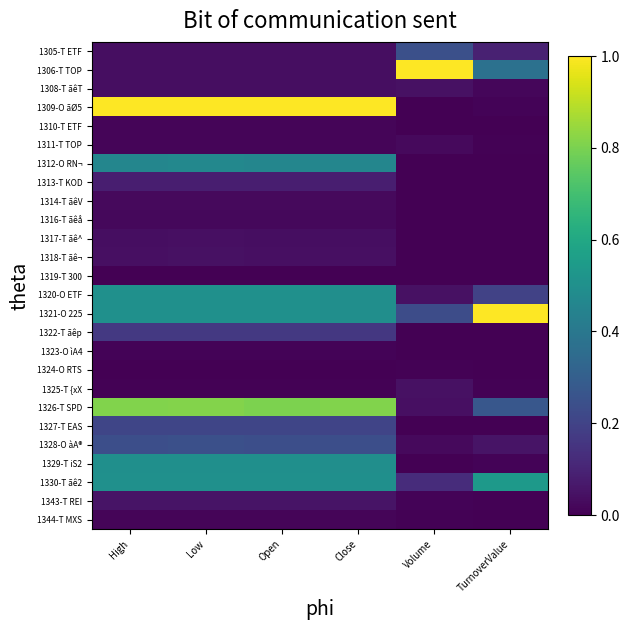

Rank the series at High from highest to lowest value.

1309-O ãØ5, 1326-T SPD, 1330-T ãê2, 1321-O 225, 1320-O ETF, 1329-T iS2, 1312-O RN¬, 1328-O àA®, 1327-T EAS, 1322-T ãêp, 1313-T KOD, 1343-T REI, 1318-T ãê¬, 1317-T ãê^, 1305-T ETF, 1306-T TOP, 1308-T ãêT, 1314-T ãêV, 1316-T ãêå, 1310-T ETF, 1311-T TOP, 1344-T MXS, 1323-O ìA4, 1325-T {xX, 1319-T 300, 1324-O RTS